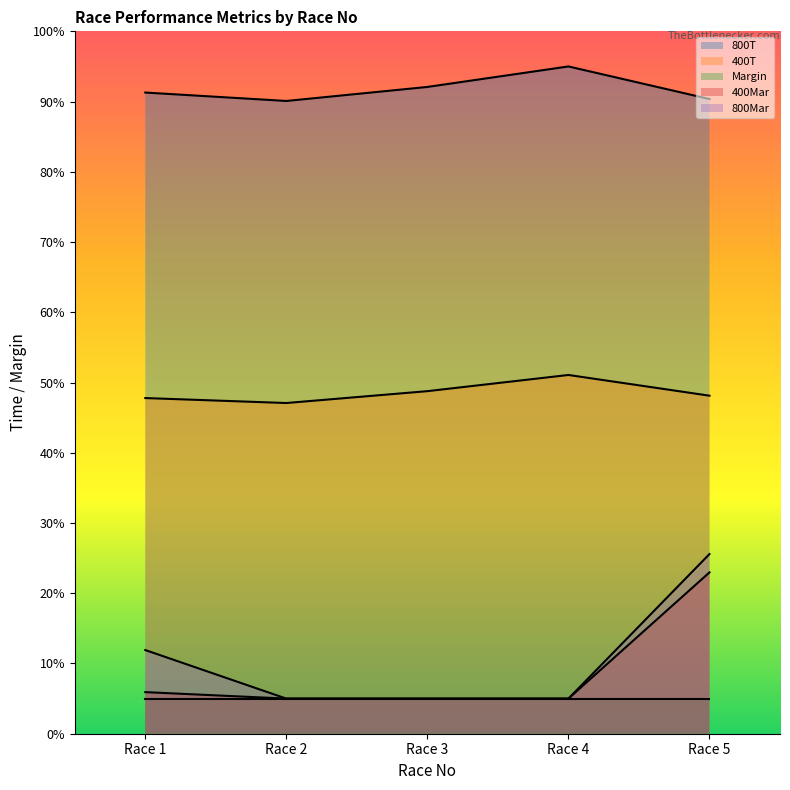

At which label is 800Mar closest to 15?

Race 1